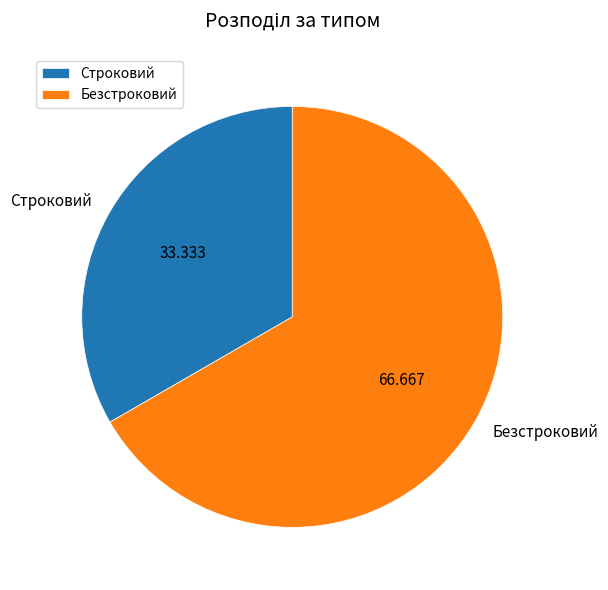

Is there a majority slice in this chart?

Yes